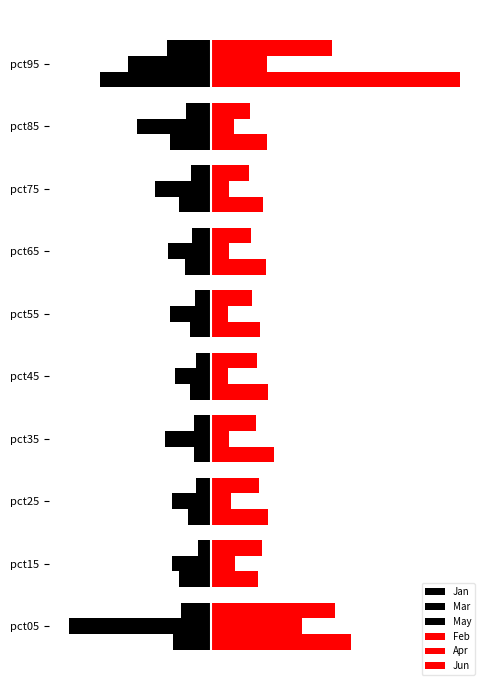

How many bars are there in total?

60